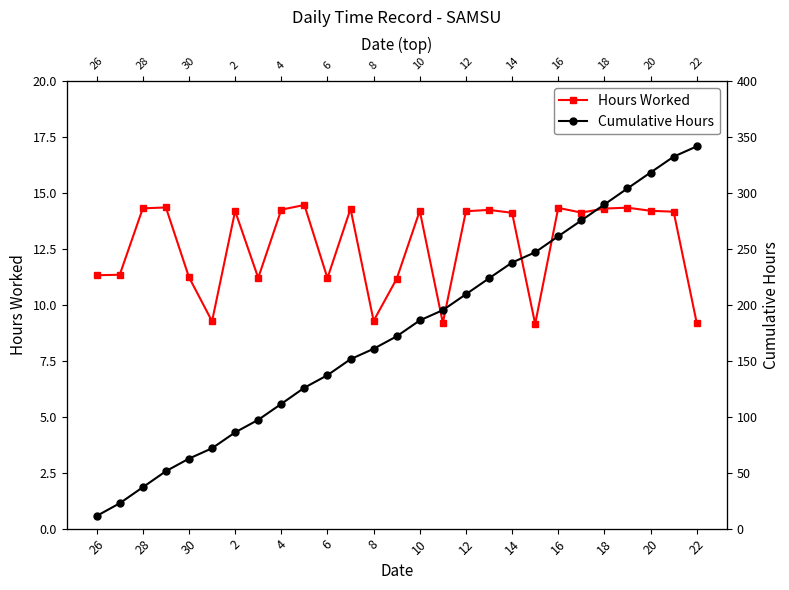

The value of Hours Worked at 15 is 5.3. True or false?

False